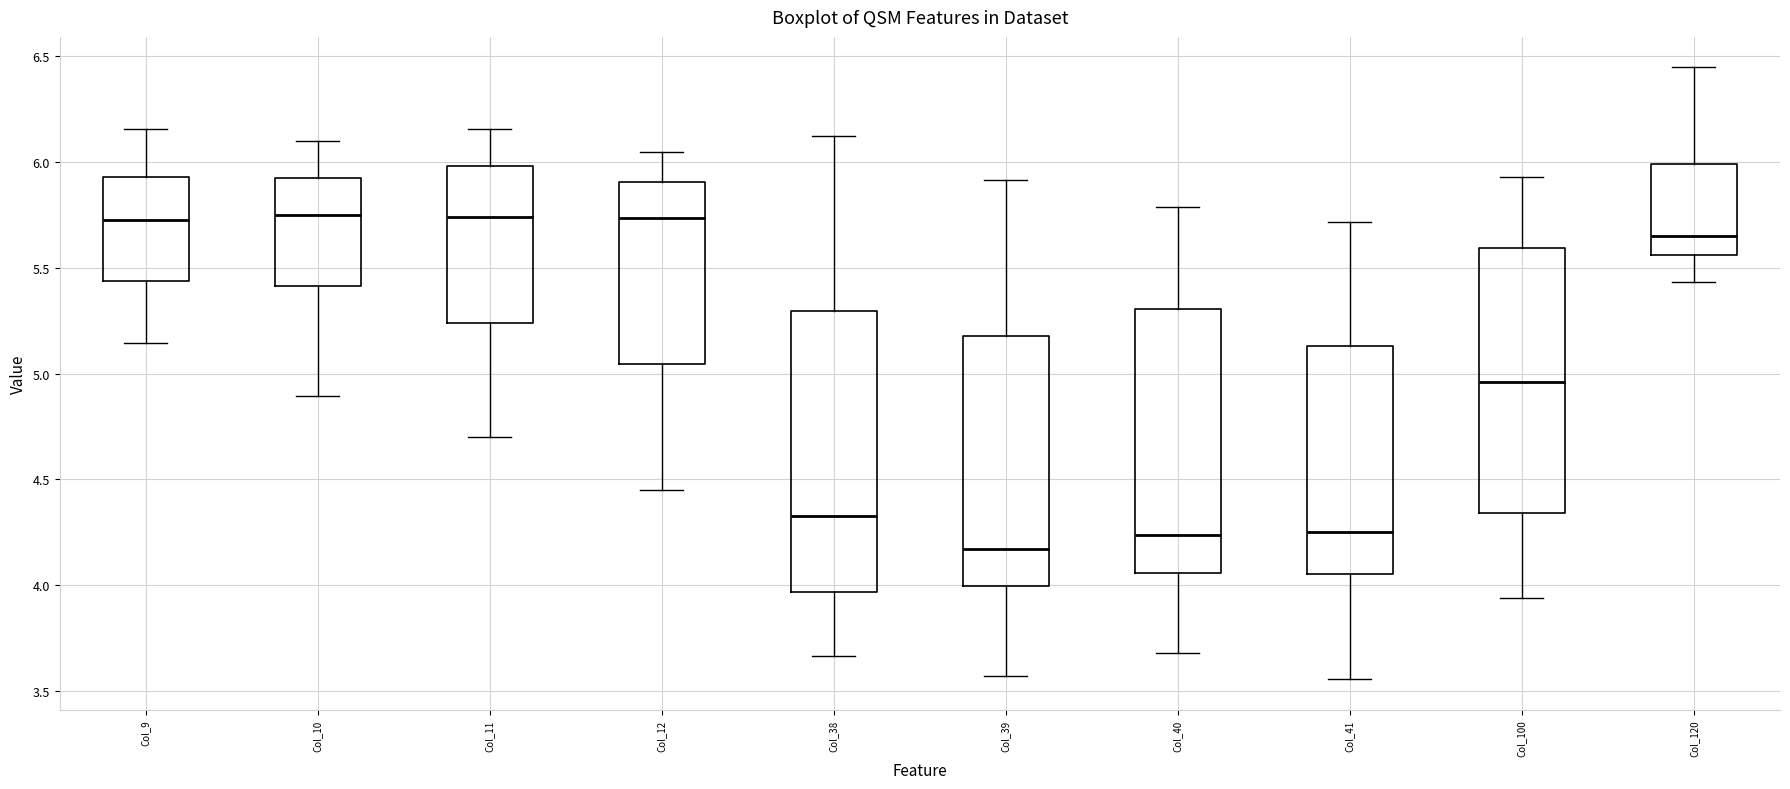

Reading left to right, read every box against the y-axis: the position of its median line, the range the box covers, and the ends of its whiskers. The values are not printed on the chart, so give them approximately, as read against the axis.

Col_9: median 5.70, box 5.45 to 5.95, whiskers 5.15 to 6.15
Col_10: median 5.75, box 5.40 to 5.90, whiskers 4.90 to 6.10
Col_11: median 5.75, box 5.25 to 6.00, whiskers 4.70 to 6.15
Col_12: median 5.75, box 5.05 to 5.90, whiskers 4.45 to 6.05
Col_38: median 4.35, box 3.95 to 5.30, whiskers 3.65 to 6.10
Col_39: median 4.15, box 4.00 to 5.20, whiskers 3.55 to 5.90
Col_40: median 4.25, box 4.05 to 5.30, whiskers 3.70 to 5.80
Col_41: median 4.25, box 4.05 to 5.15, whiskers 3.55 to 5.70
Col_100: median 4.95, box 4.35 to 5.60, whiskers 3.95 to 5.95
Col_120: median 5.65, box 5.55 to 6.00, whiskers 5.45 to 6.45